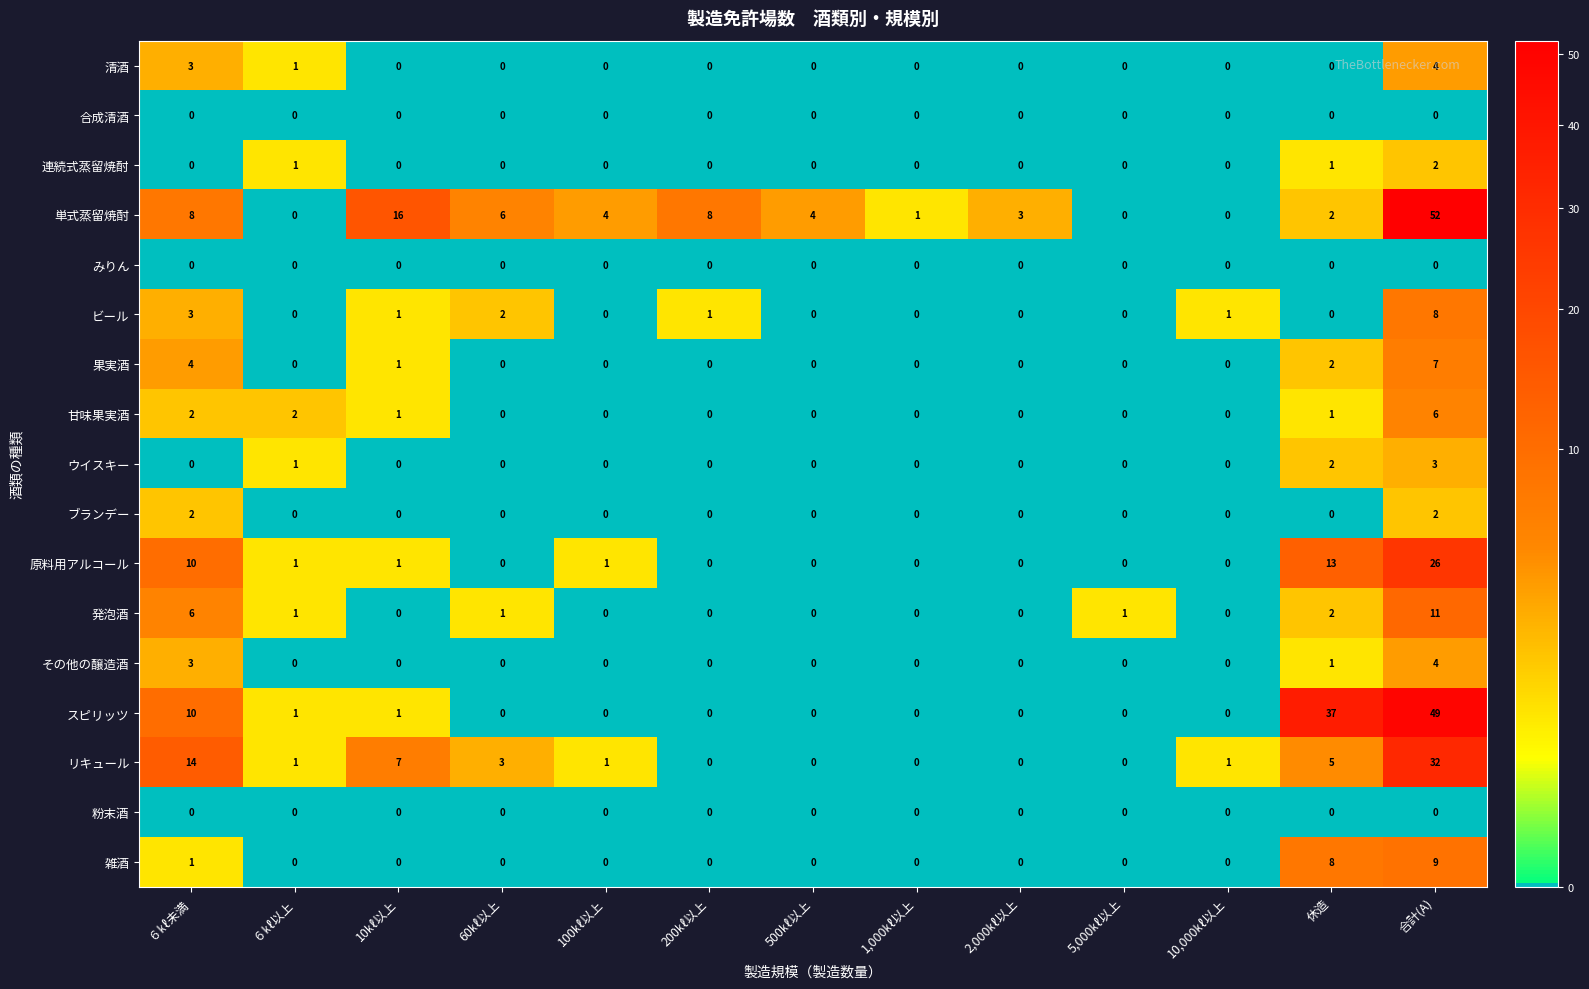

How many 果実酒 values are between 0 and 1?

10